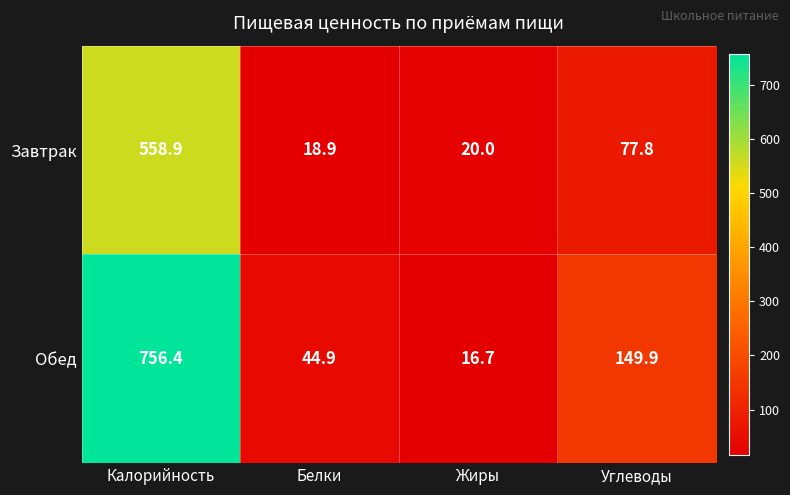

What is the total value across all series at Жиры?

36.7